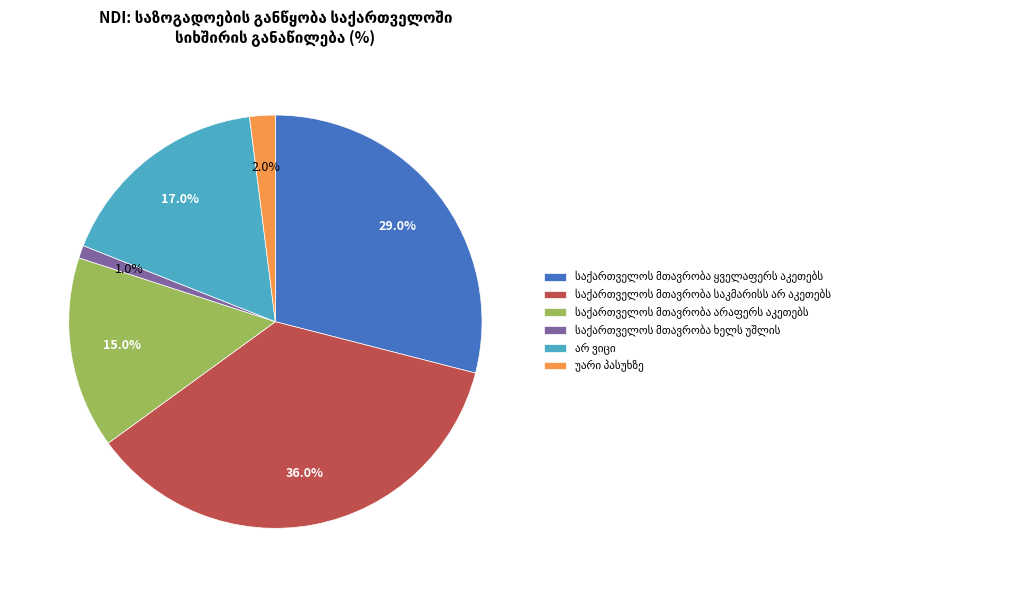

Does any single category account for the majority?

No